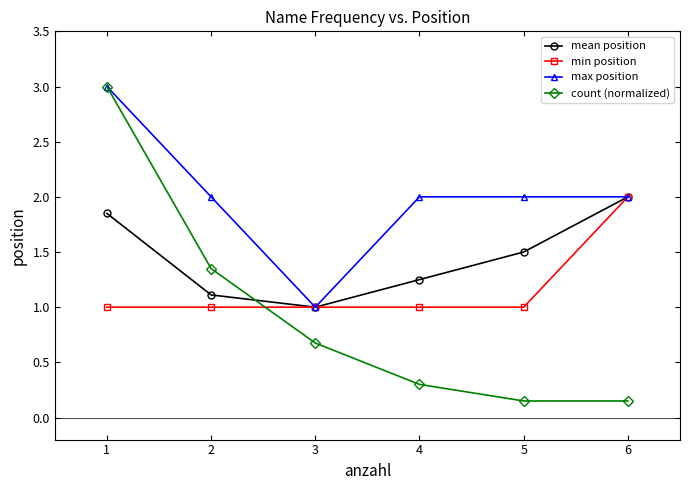

What is the maximum value for mean position?

2.0